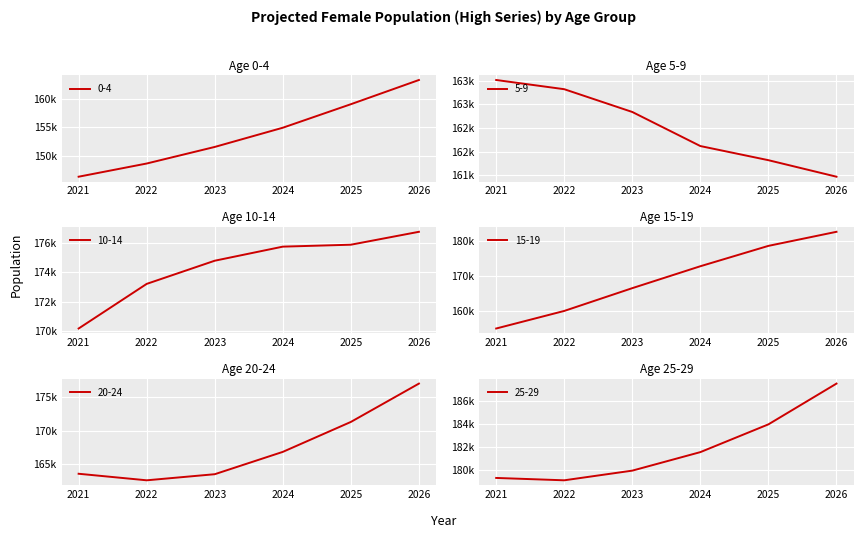

Reading right to left, transcribe all the data shown in this chart.

0-4: 2026=163360	2025=159075	2024=154915	2023=151516	2022=148582	2021=146248
5-9: 2026=161473	2025=161821	2024=162119	2023=162837	2022=163317	2021=163511
10-14: 2026=176730	2025=175855	2024=175724	2023=174770	2022=173200	2021=170176
15-19: 2026=182647	2025=178637	2024=172834	2023=166590	2022=160096	2021=155089
20-24: 2026=177044	2025=171304	2024=166820	2023=163476	2022=162564	2021=163544
25-29: 2026=187543	2025=183988	2024=181566	2023=179951	2022=179107	2021=179313